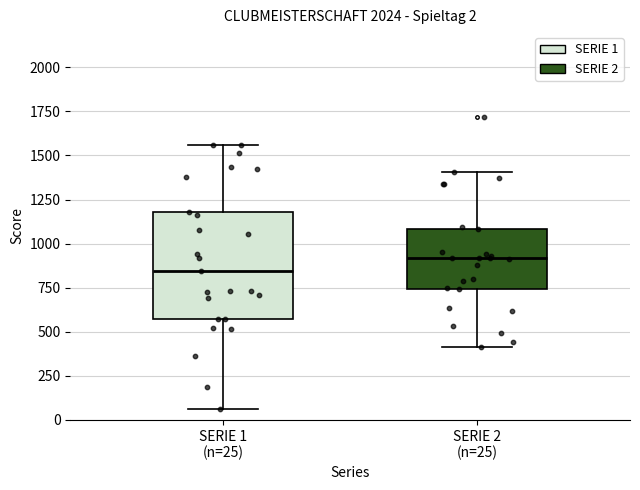

Which box is the tallest, from its lower edge to its upper edge?

SERIE 1 (n=25)